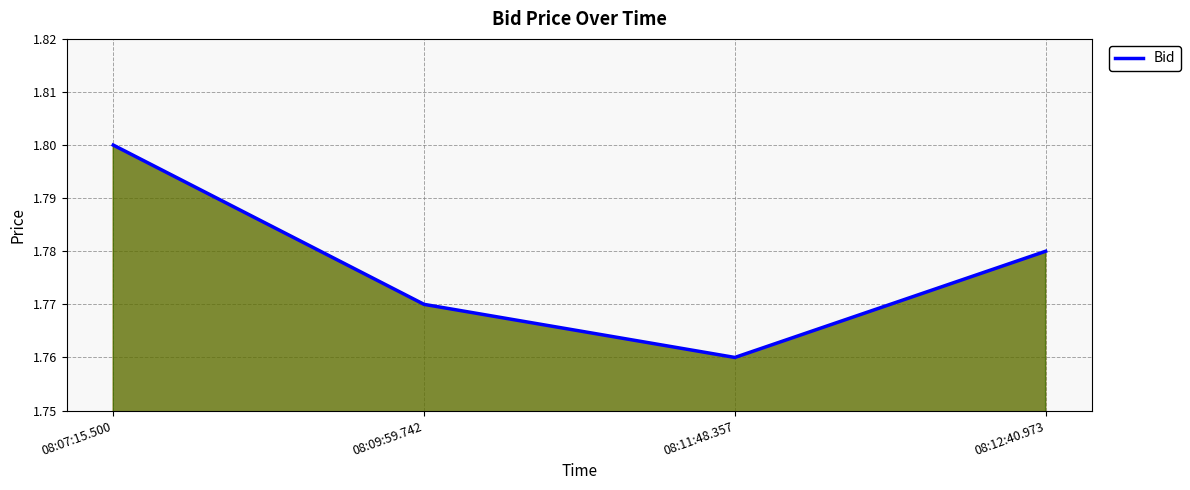

How many categories are shown in the chart?

4